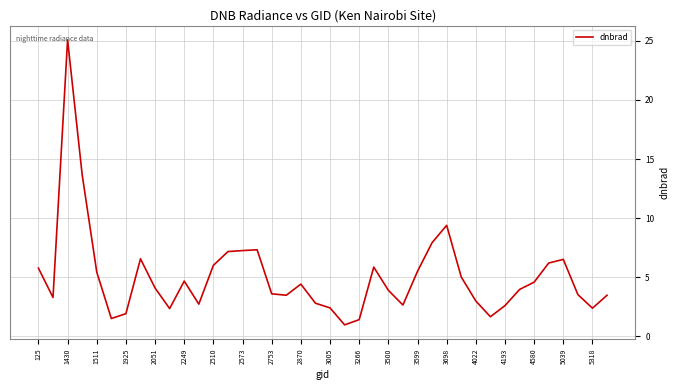

What is the minimum value shown in the chart?

1.0